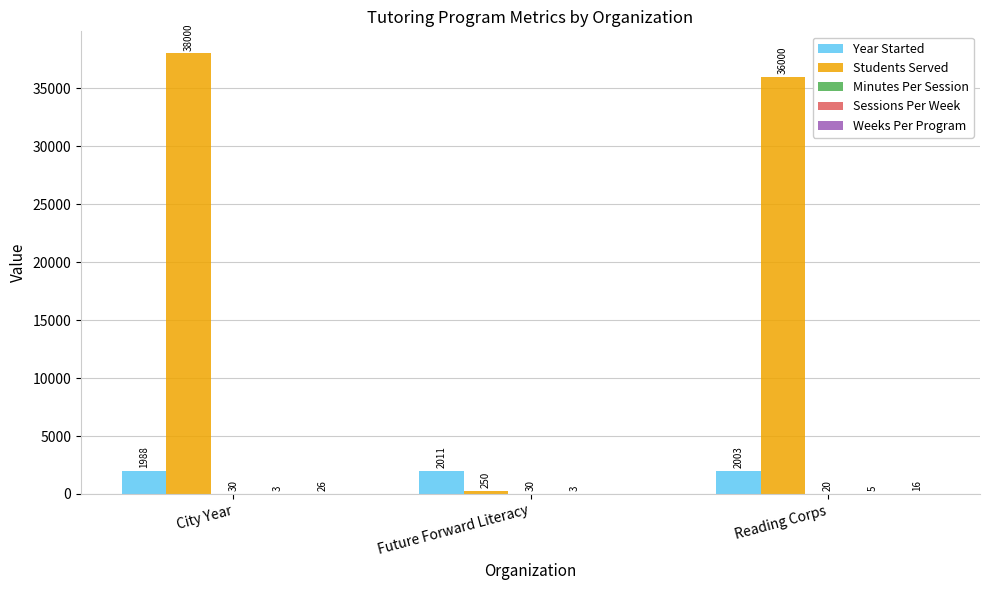

Count the number of categories in the chart.

3